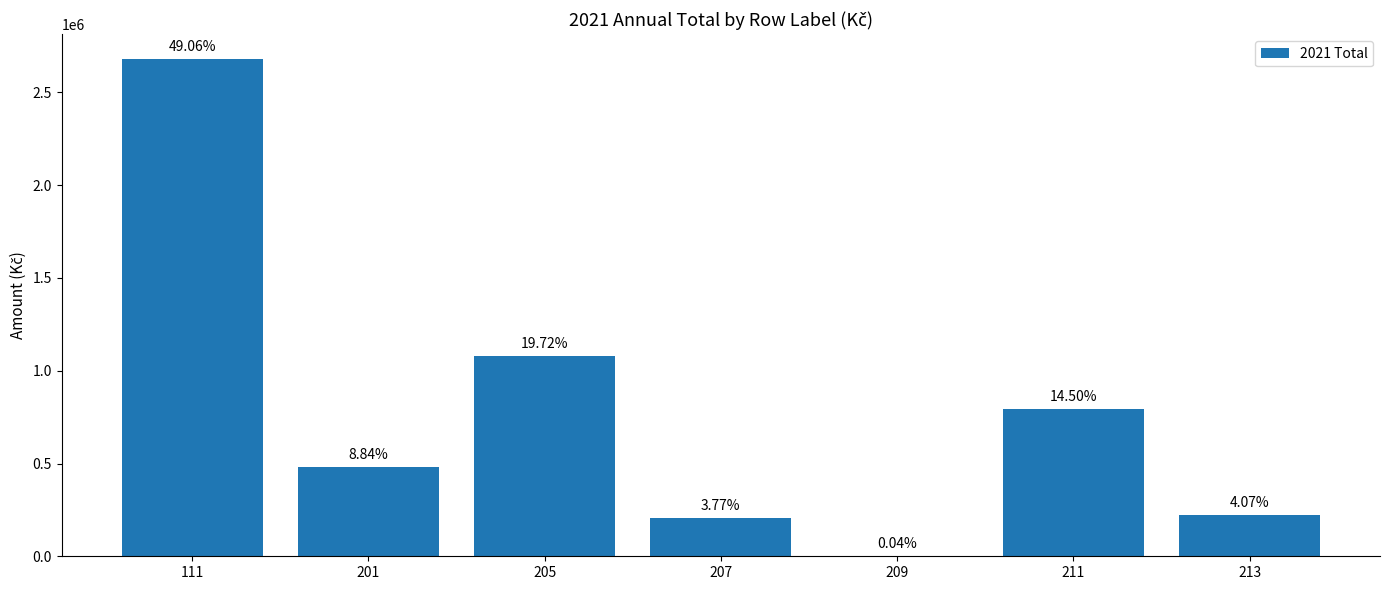

Rank the categories by value from highest to lowest.

111, 205, 211, 201, 213, 207, 209